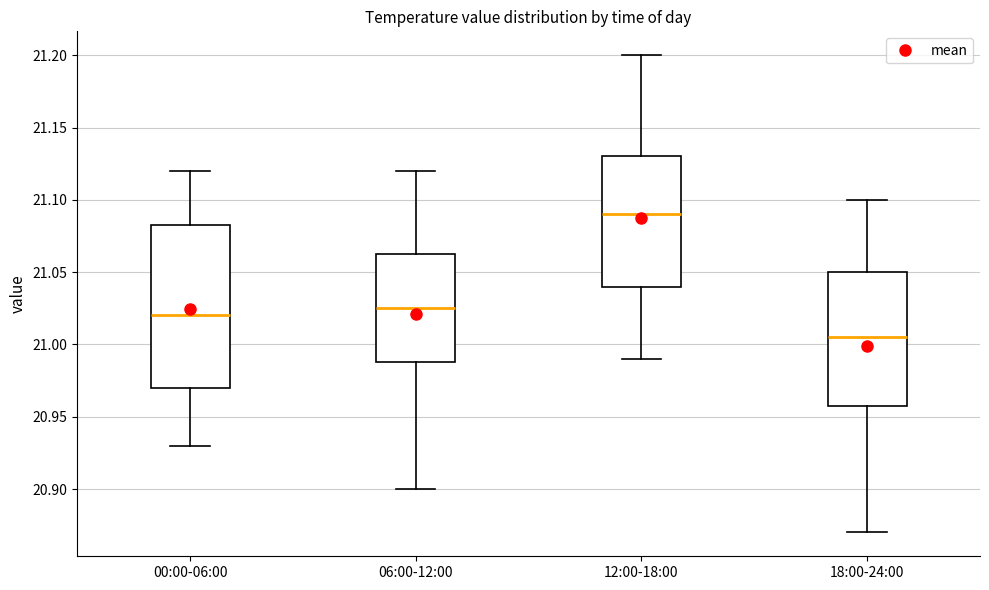

Which box has the highest median line?

12:00-18:00